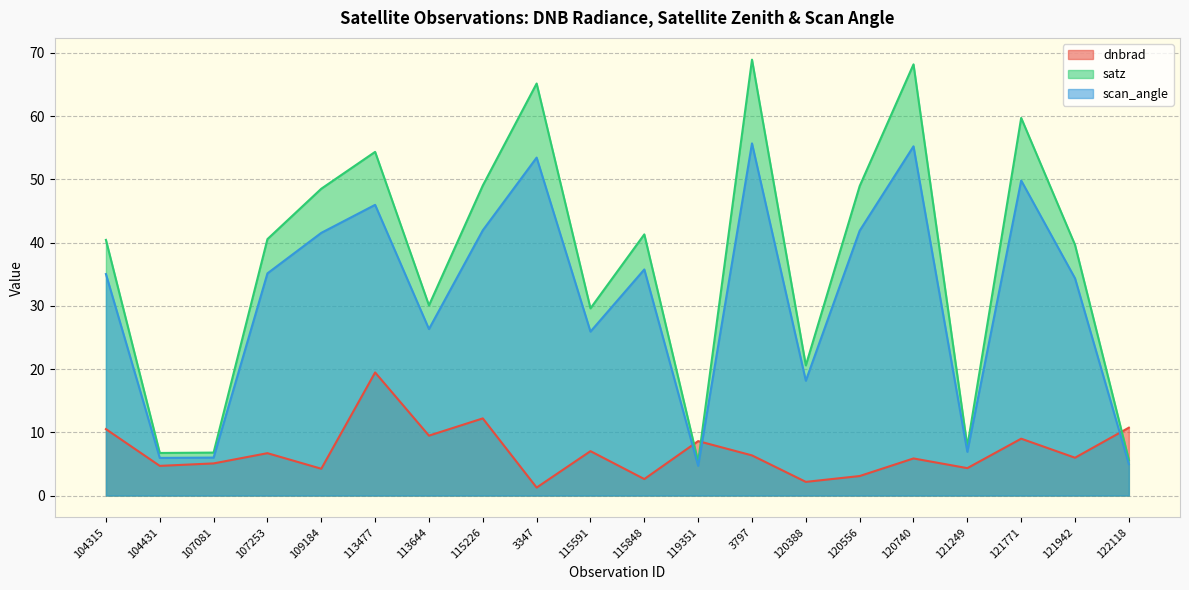

What is the difference between the highest and lowest values at 115848?

38.7